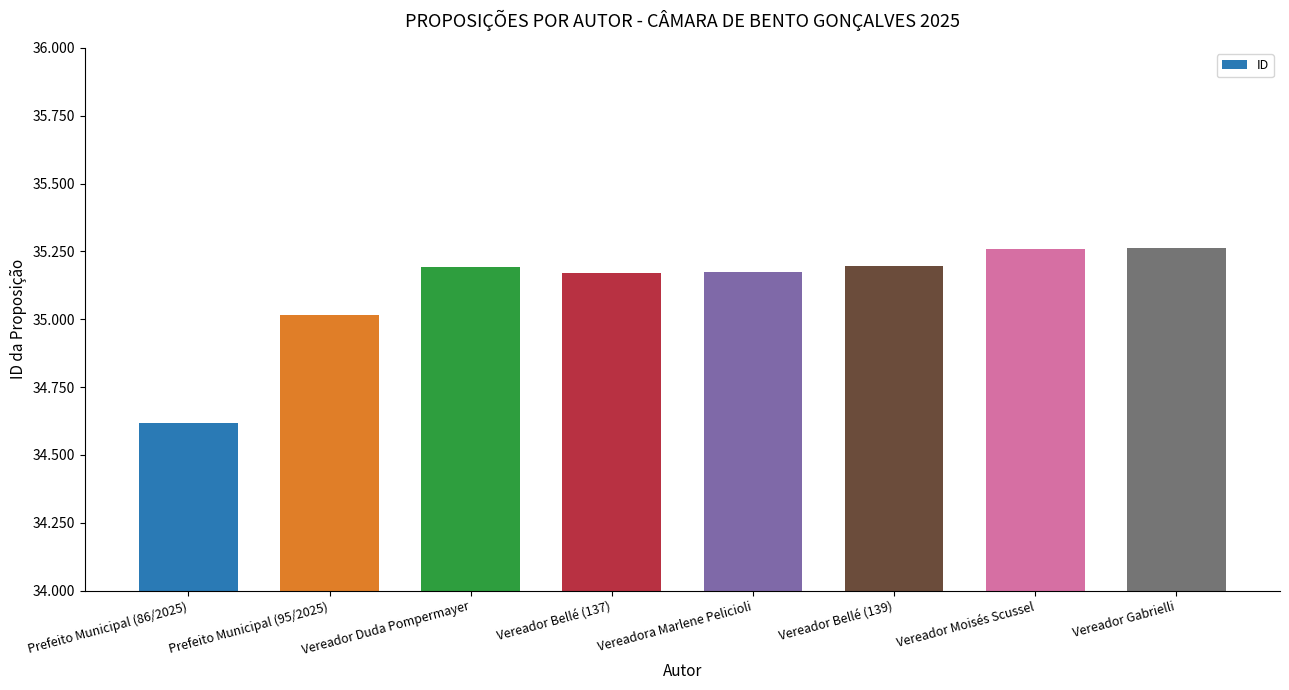

What is the label of the 2nd bar from the left?

Prefeito Municipal (95/2025)